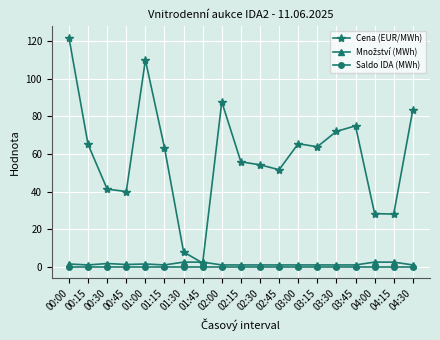

Which series has the largest range (max minus min)?

Cena (EUR/MWh)